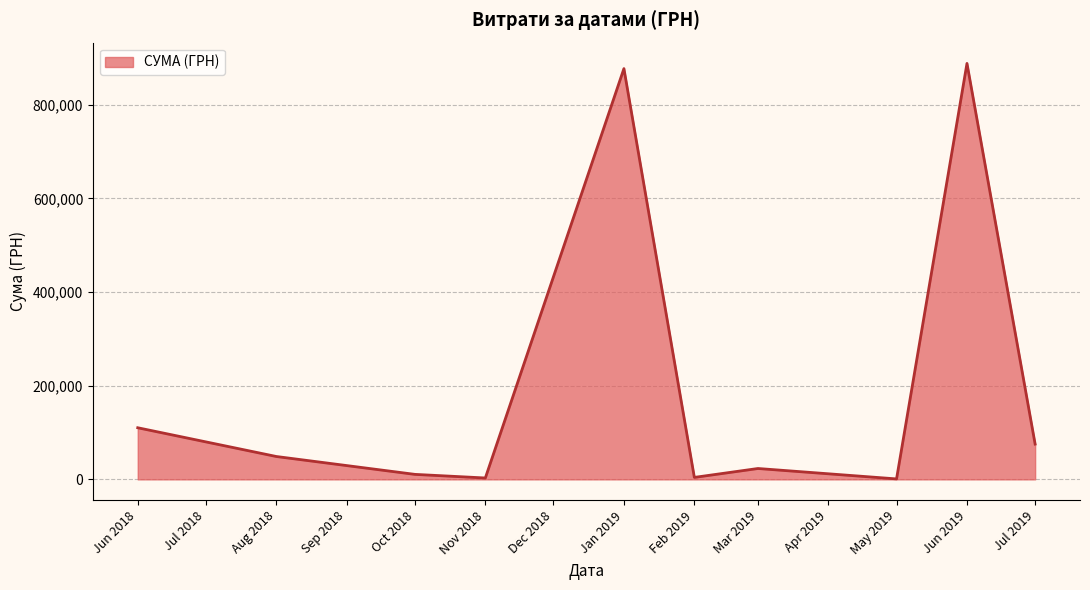

What is the smallest value displayed?

975.5